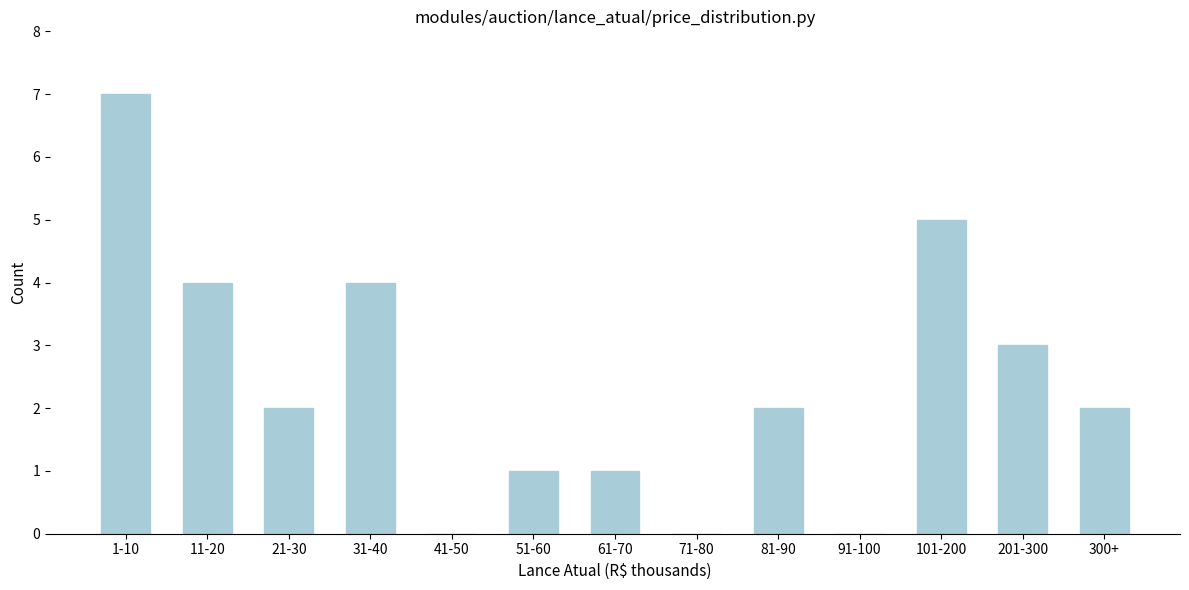

Reading right to left, transcribe all the data shown in this chart.

300+=2	201-300=3	101-200=5	91-100=0	81-90=2	71-80=0	61-70=1	51-60=1	41-50=0	31-40=4	21-30=2	11-20=4	1-10=7